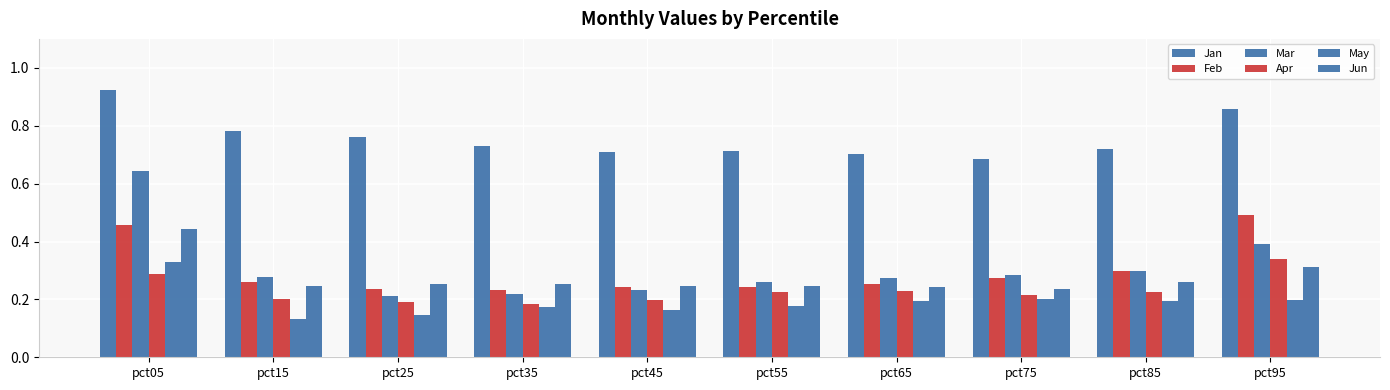

What is the sum of all Apr values?

2.3